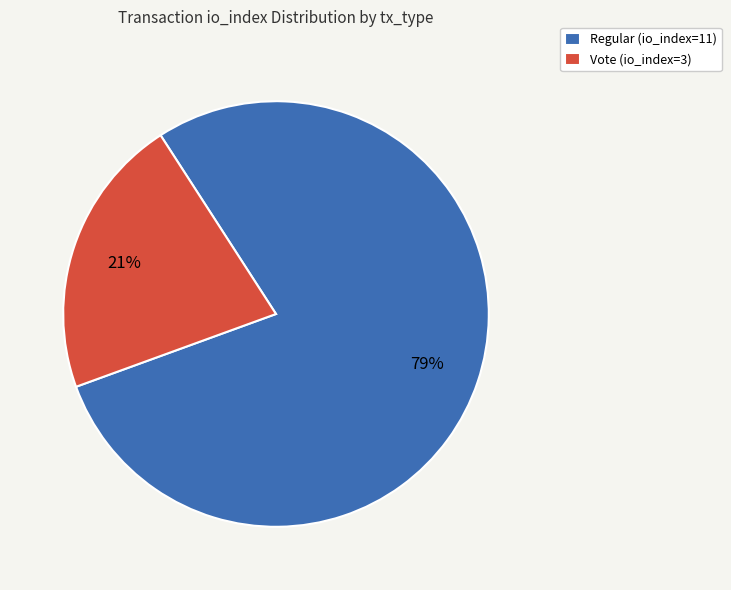

To the nearest percent, what is the combined percentage of Regular (io_index=11) and Vote (io_index=3)?

100%